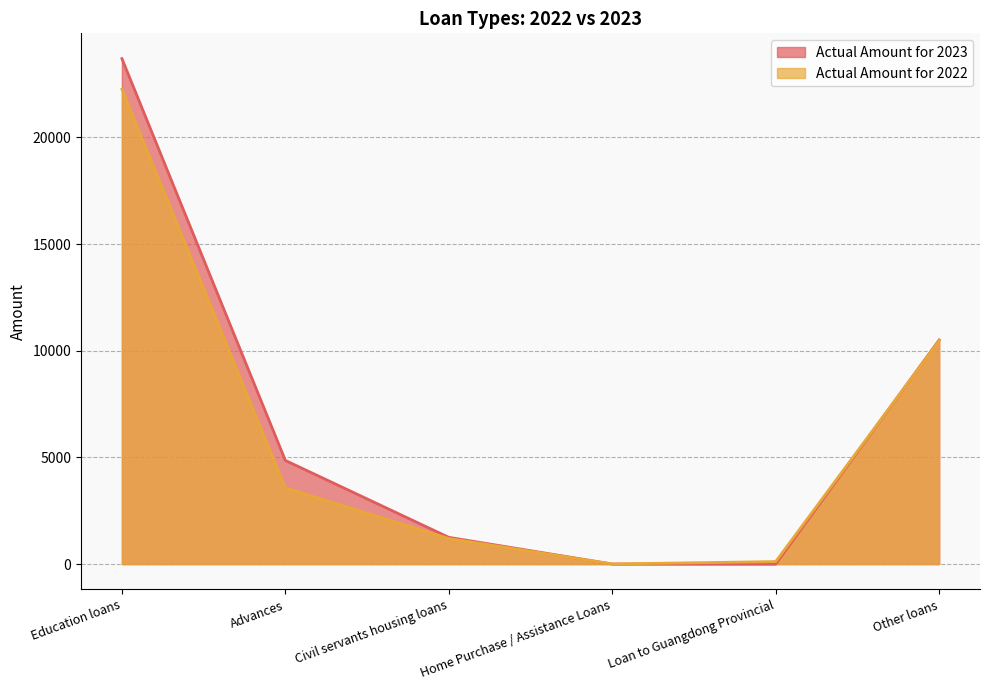

At which category is the sum across all series the highest?

Education loans